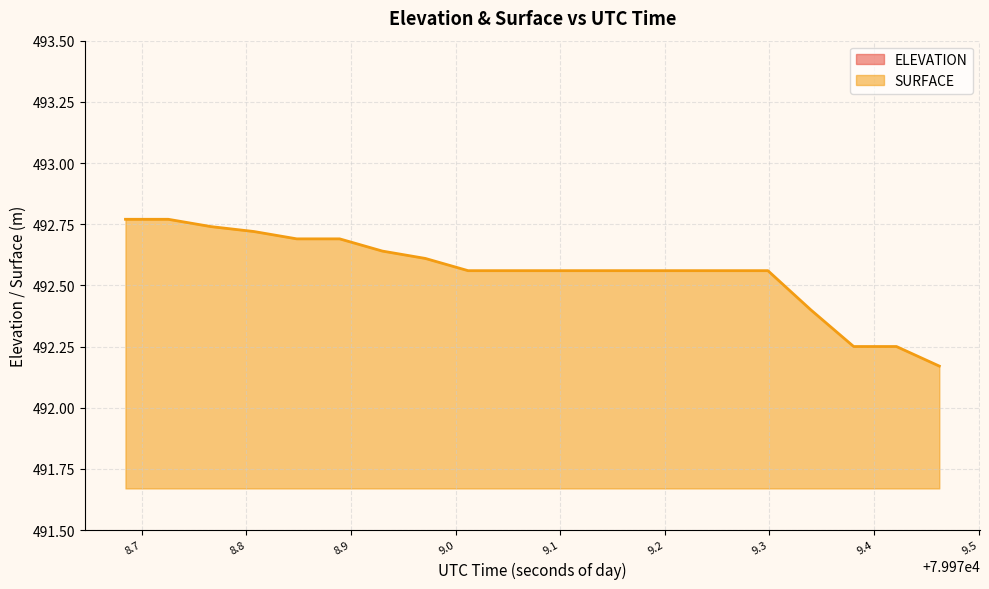

True or false: SURFACE has a value of 492.7 at 79978.7662.

True